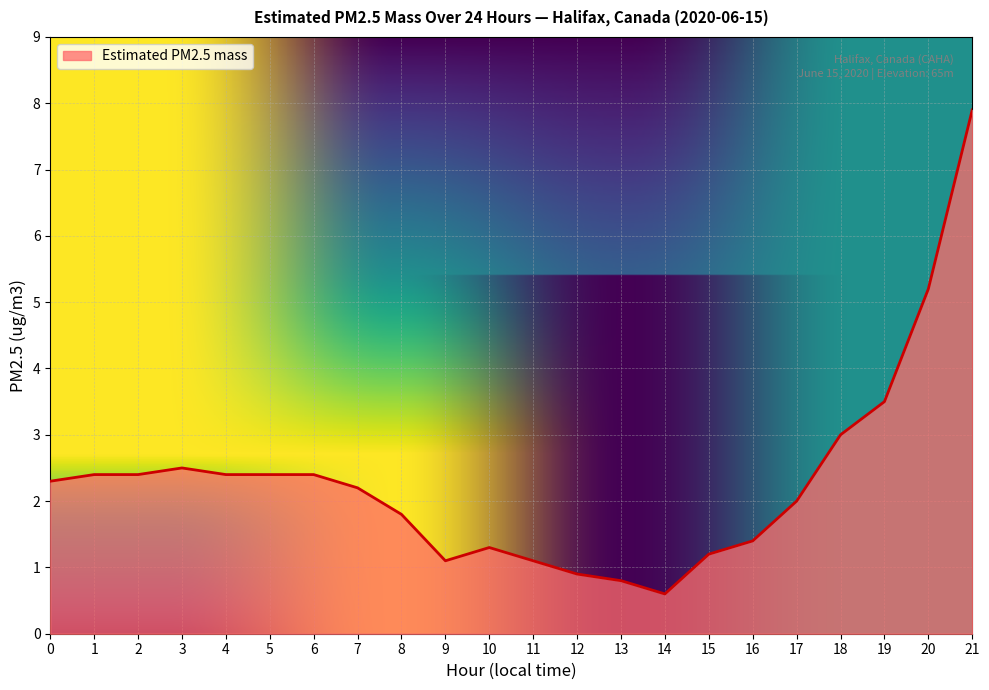

What value does the data have at 15?

1.2